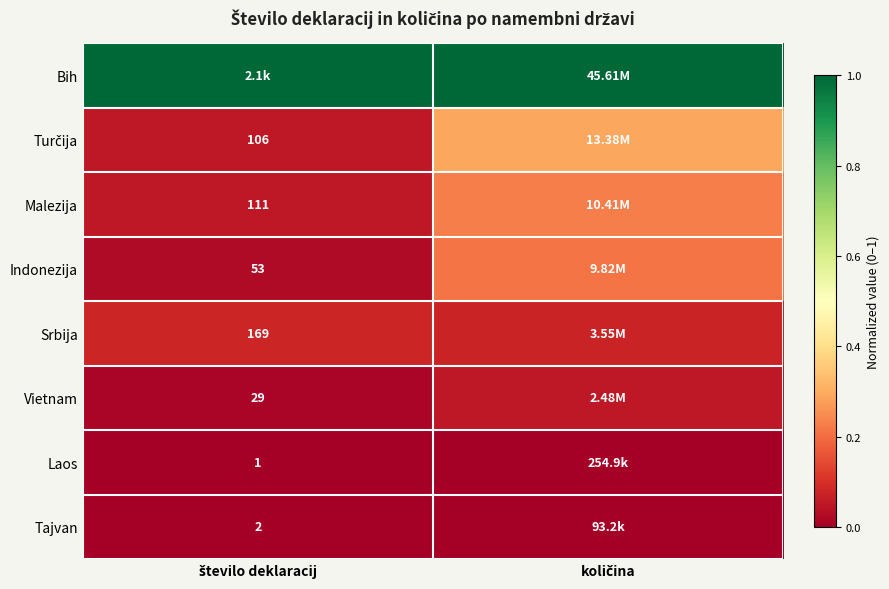

The Indonezija series shows 0.2 at količina. True or false?

True